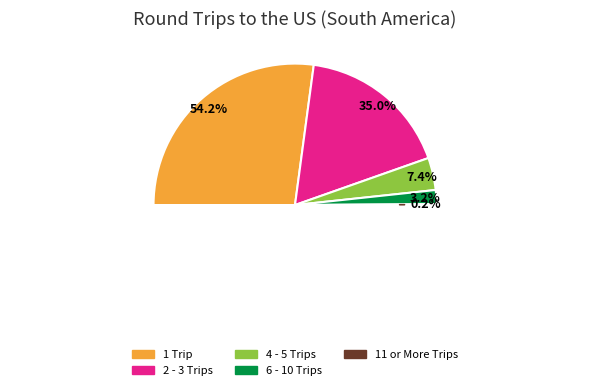

What percentage is the 2 - 3 Trips slice, to the nearest percent?

35%